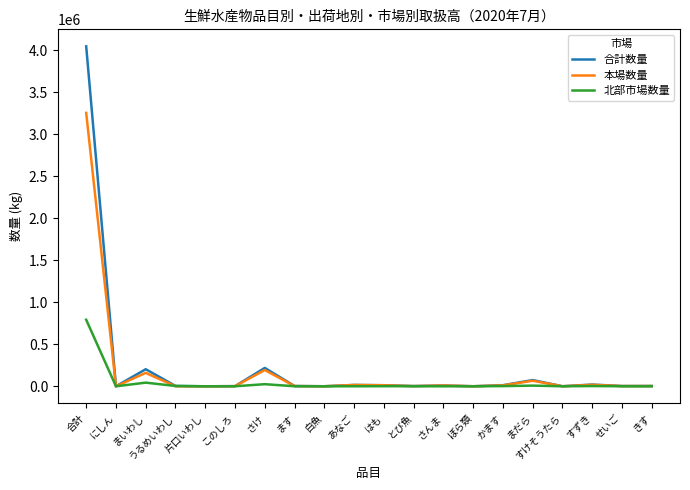

Is it true that 本場数量 equals 193510 at さけ?

True